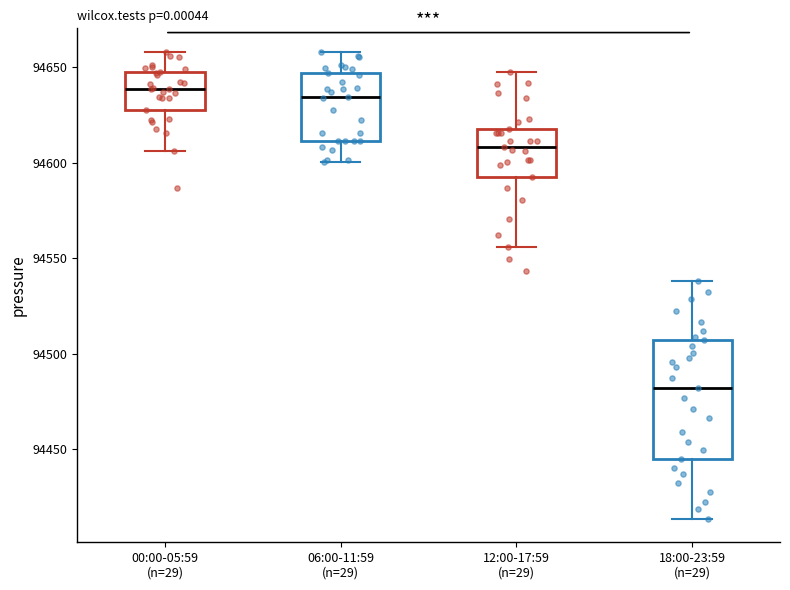

Where is the upper edge of the box for 18:00-23:59 (n=29) on the y-axis? The values are not printed on the chart, so give them approximately, as read against the axis.

94505